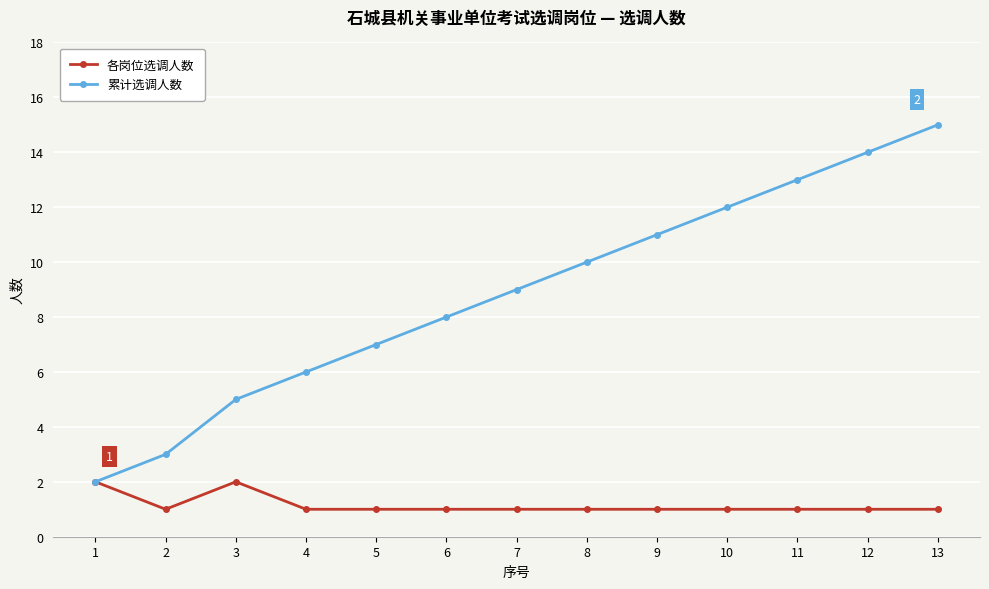

True or false: 累计选调人数 has more than 2 points higher than both neighbors.

False